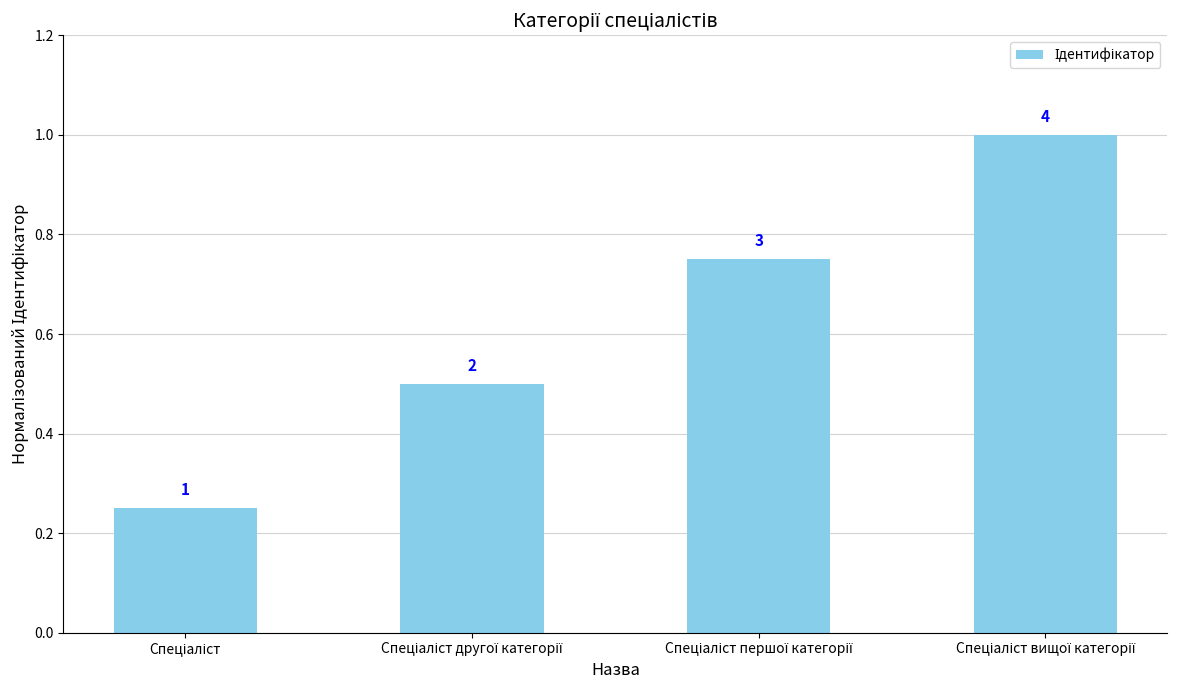

True or false: the data shows 1.5 at Спеціаліст вищої категорії.

False